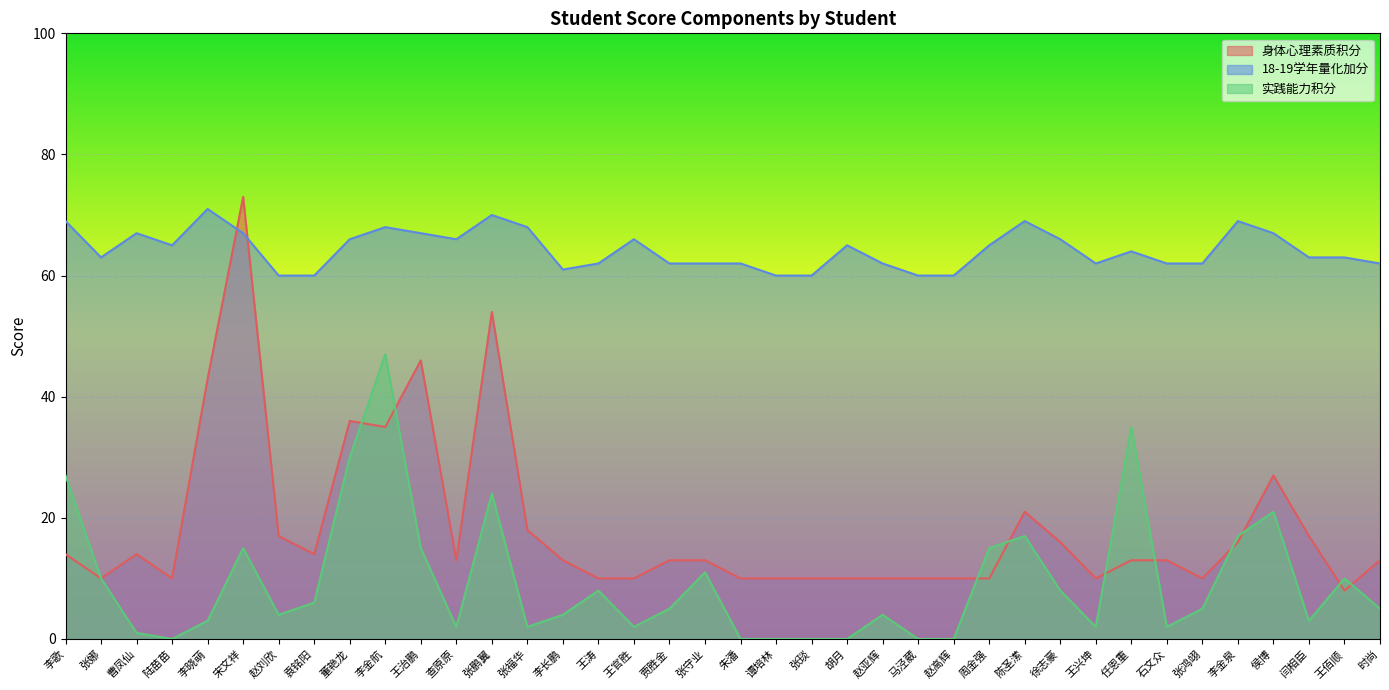

Between 王治鹏 and 张守业, which series saw the biggest shift?

身体心理素质积分